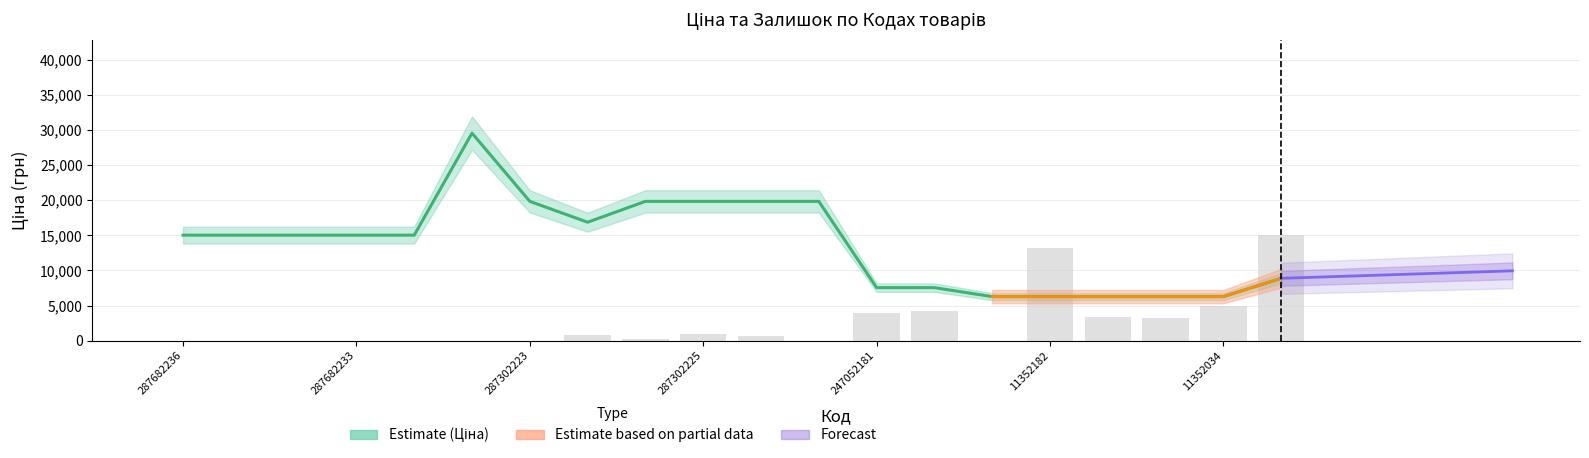

How many values in the Ціна series exceed 15019?

12